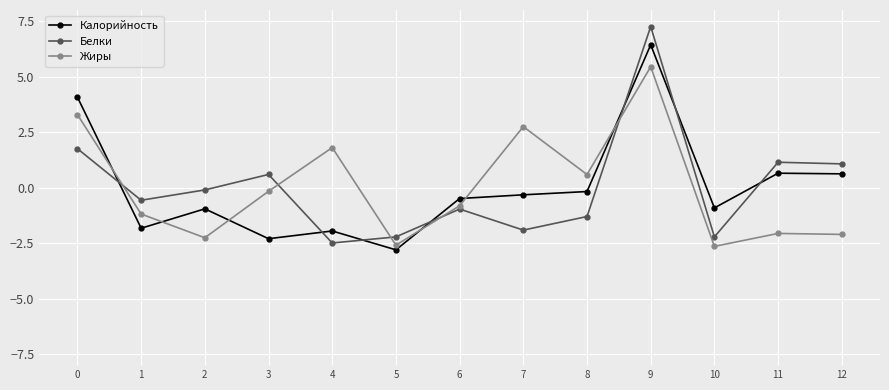

List the series in order of their peak value, highest first.

Белки, Калорийность, Жиры